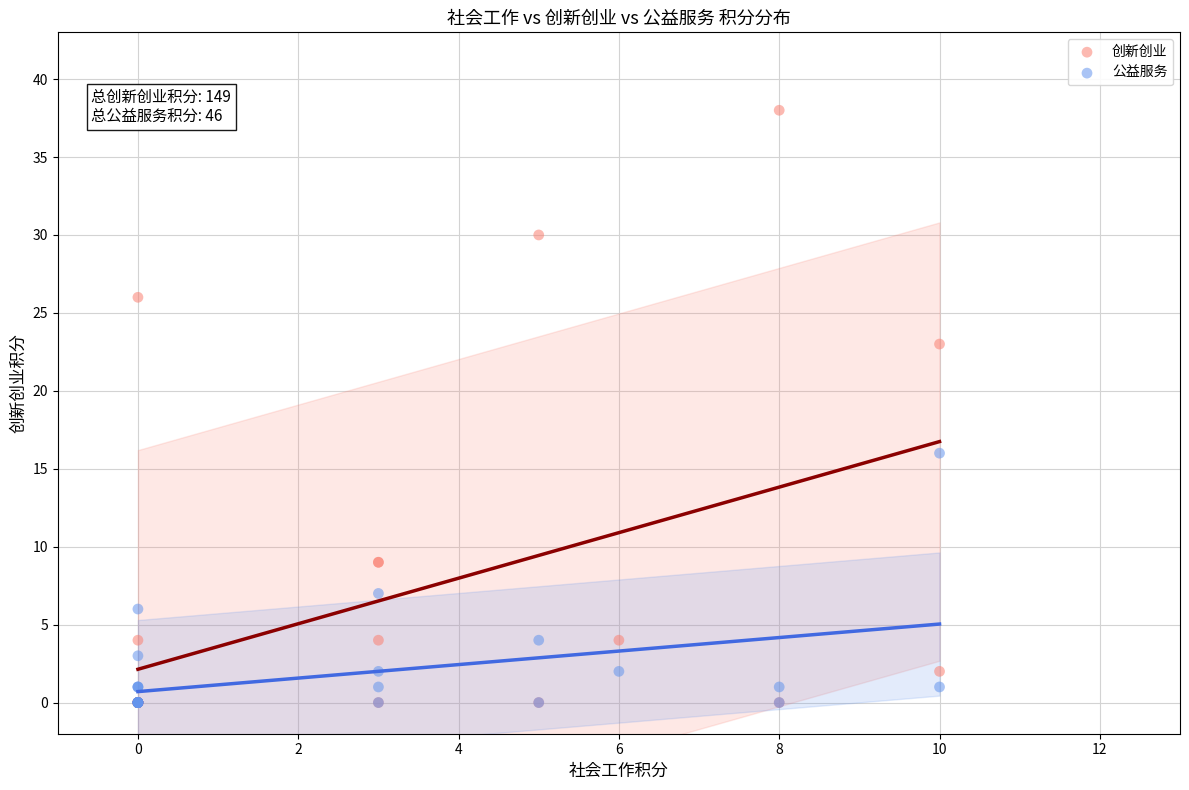

Which series contains the highest Y value?

创新创业